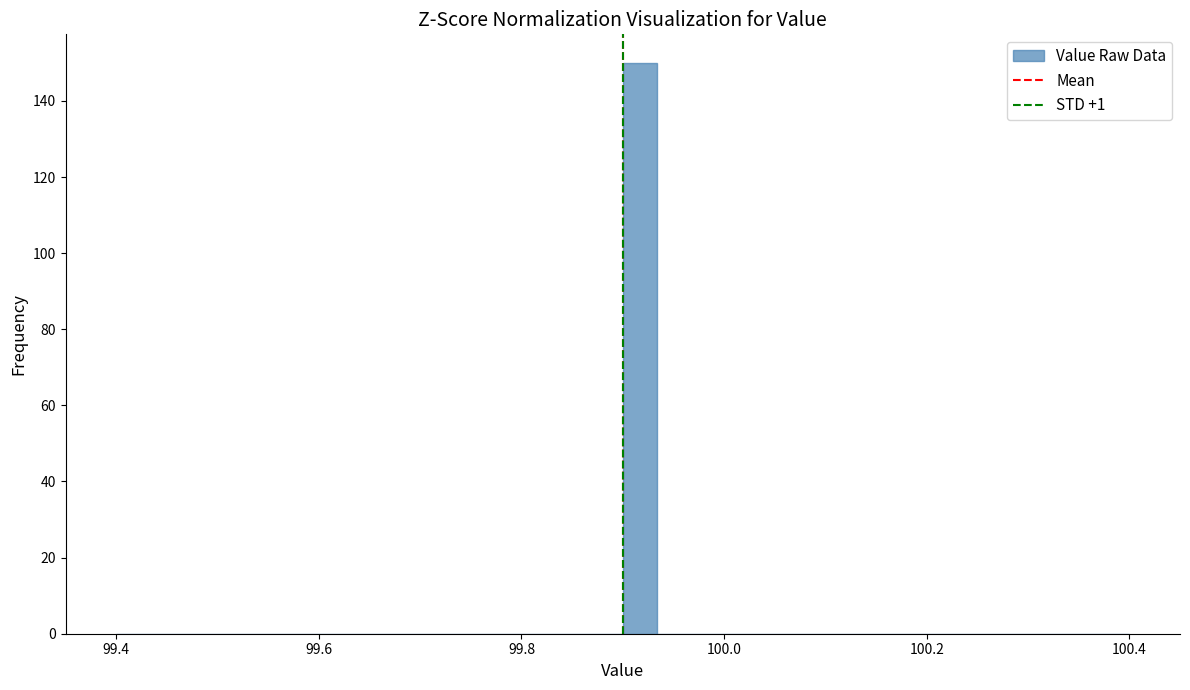

Read against the x-axis, roughly where is the centre of the tallest bar?

99.92